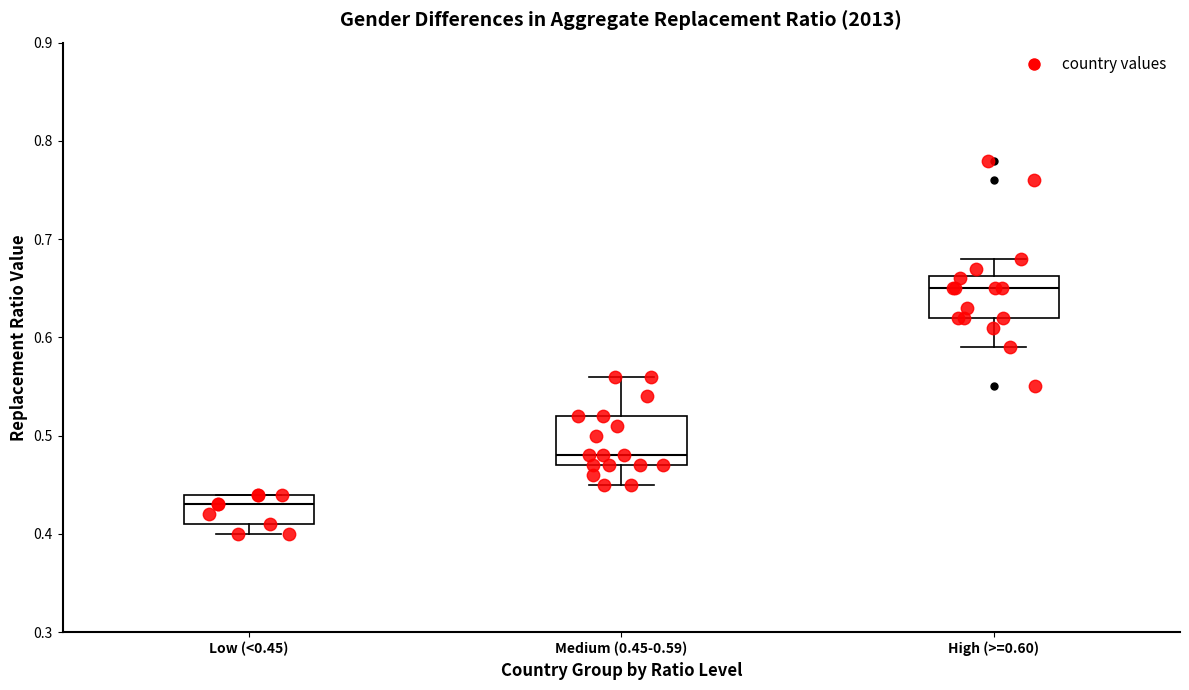

Where is the upper edge of the box for Low (<0.45) on the y-axis? The values are not printed on the chart, so give them approximately, as read against the axis.

0.44